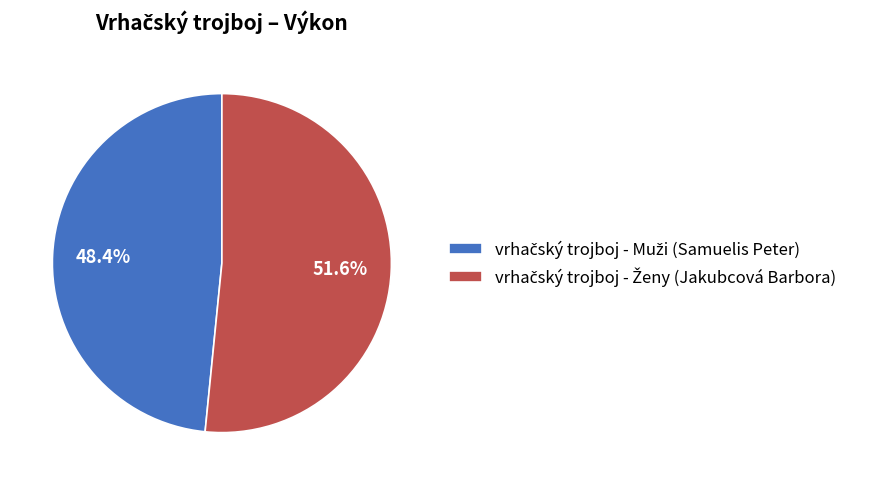

Is there any slice that represents more than half of the pie?

Yes